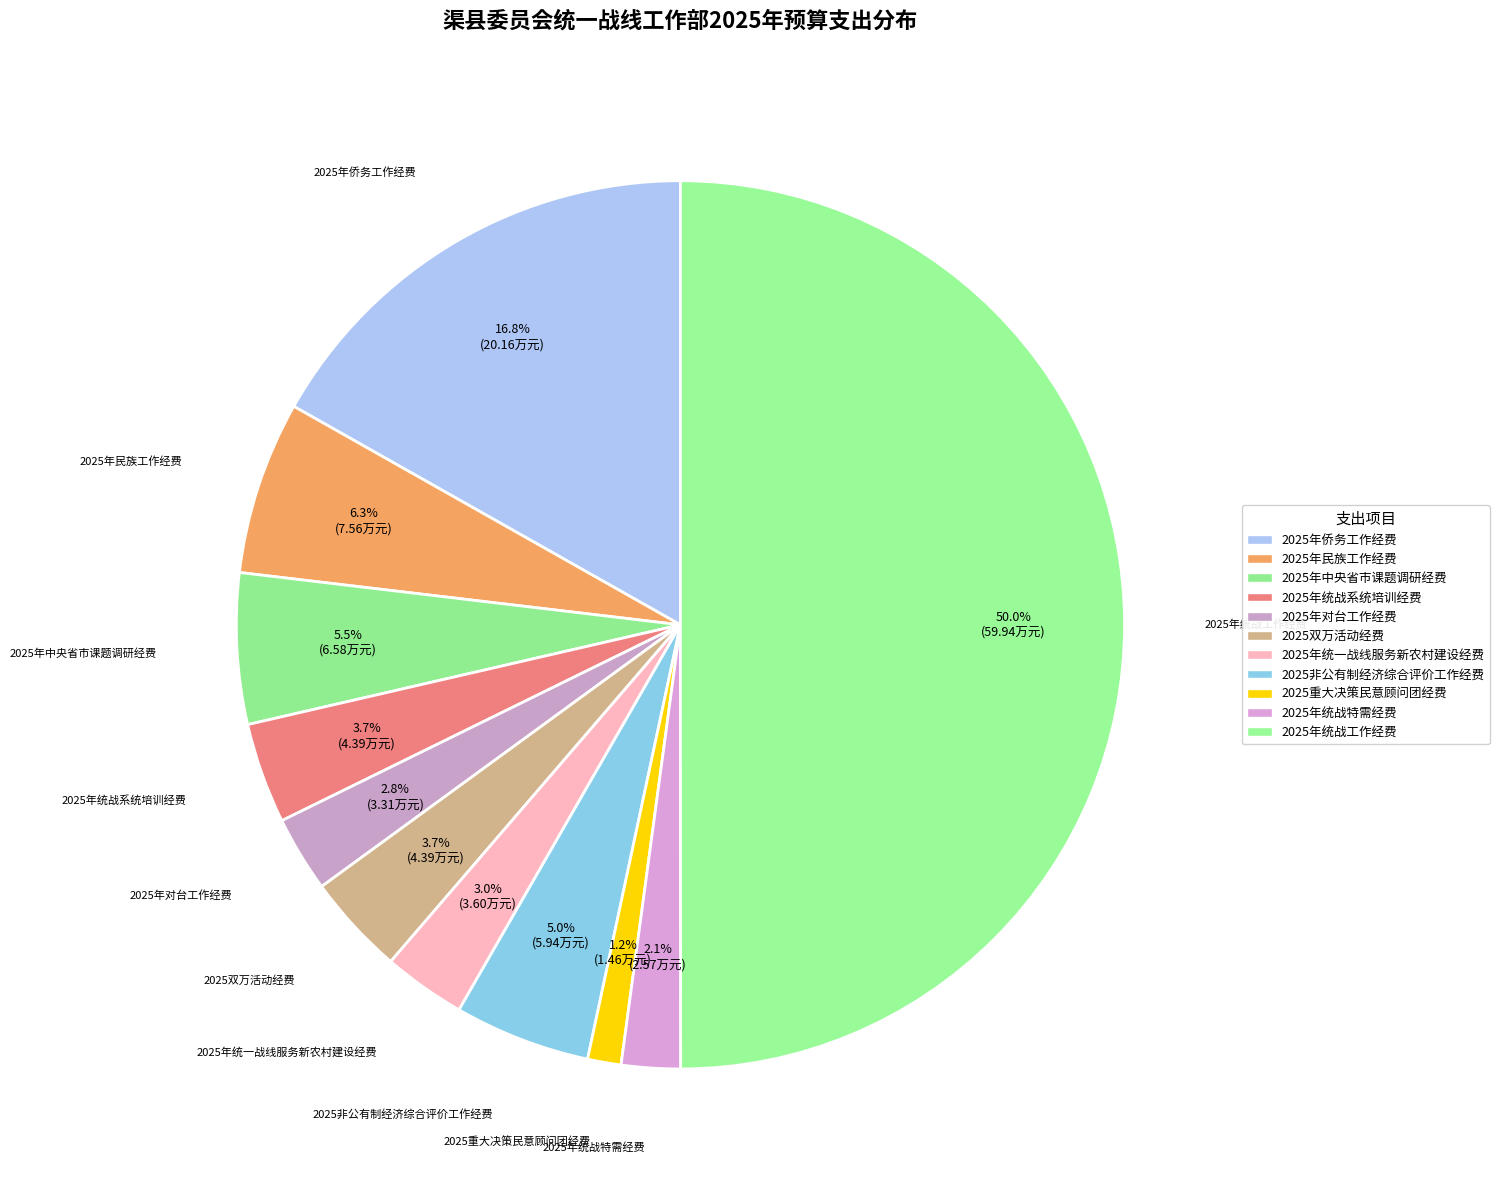

Count the number of slices in the pie.

11